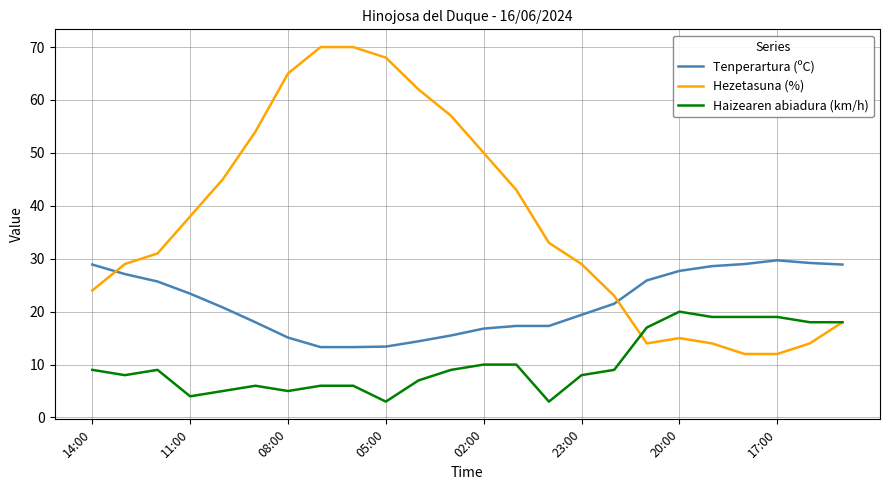

What is the smallest value displayed?

3.0